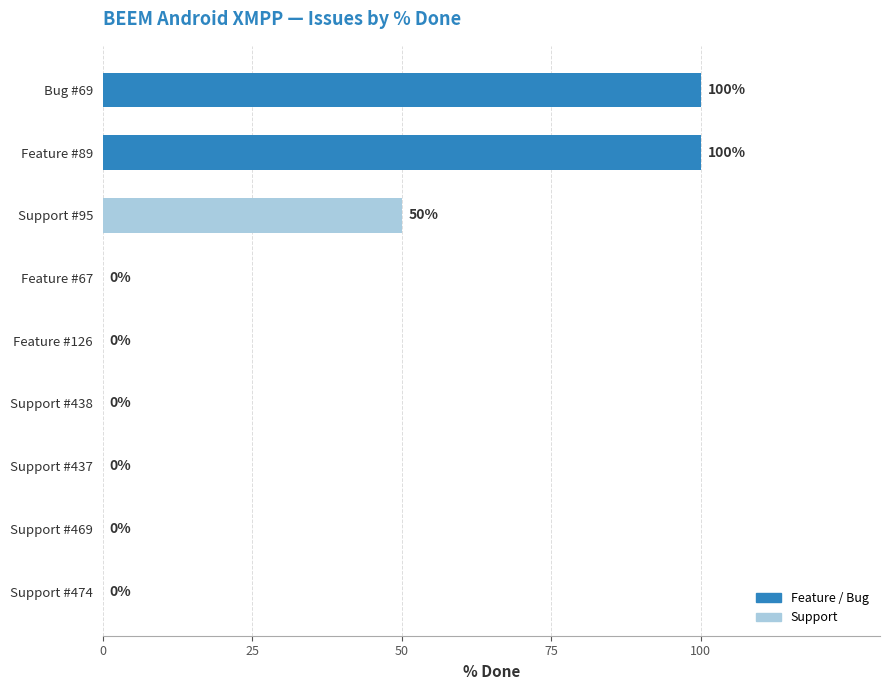

What is the sum of the values at Support #469 and Support #95?

50